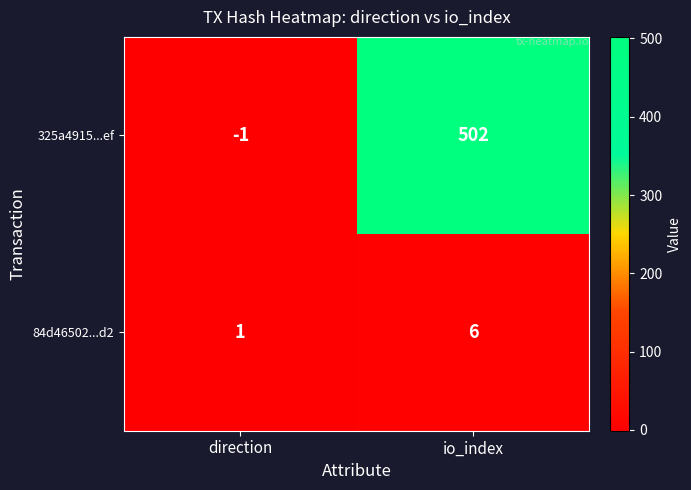

What is the sum of all 84d46502...d2 values?

7